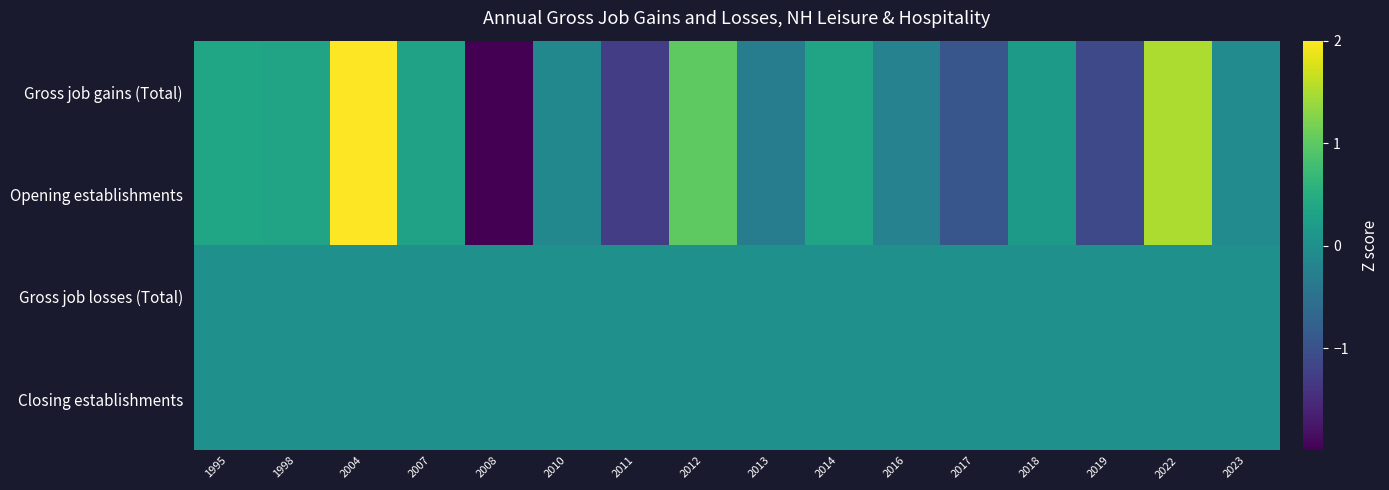

What is the difference between the highest and lowest values at 1998?

0.3